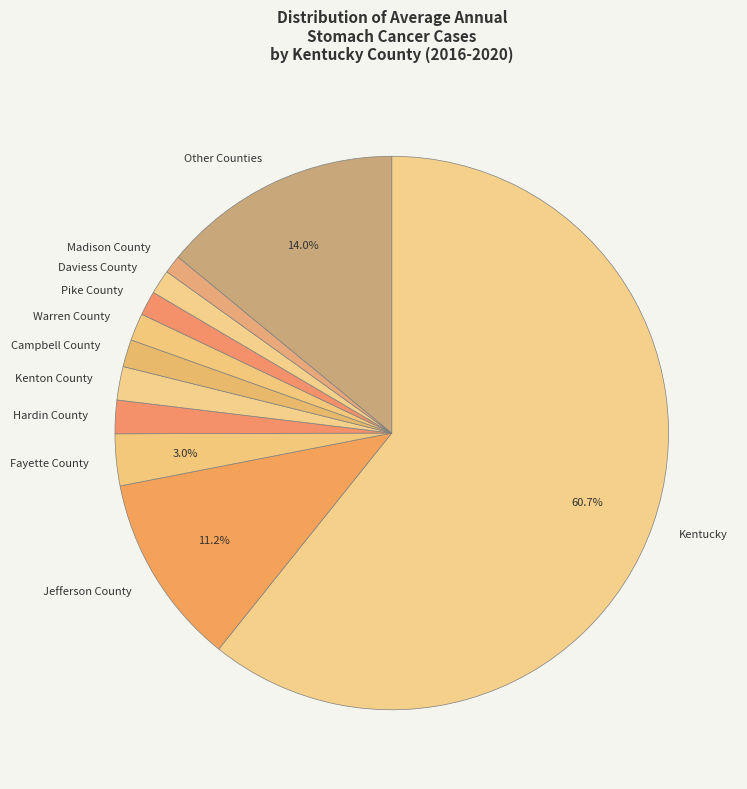

Which slice is the largest?

Kentucky